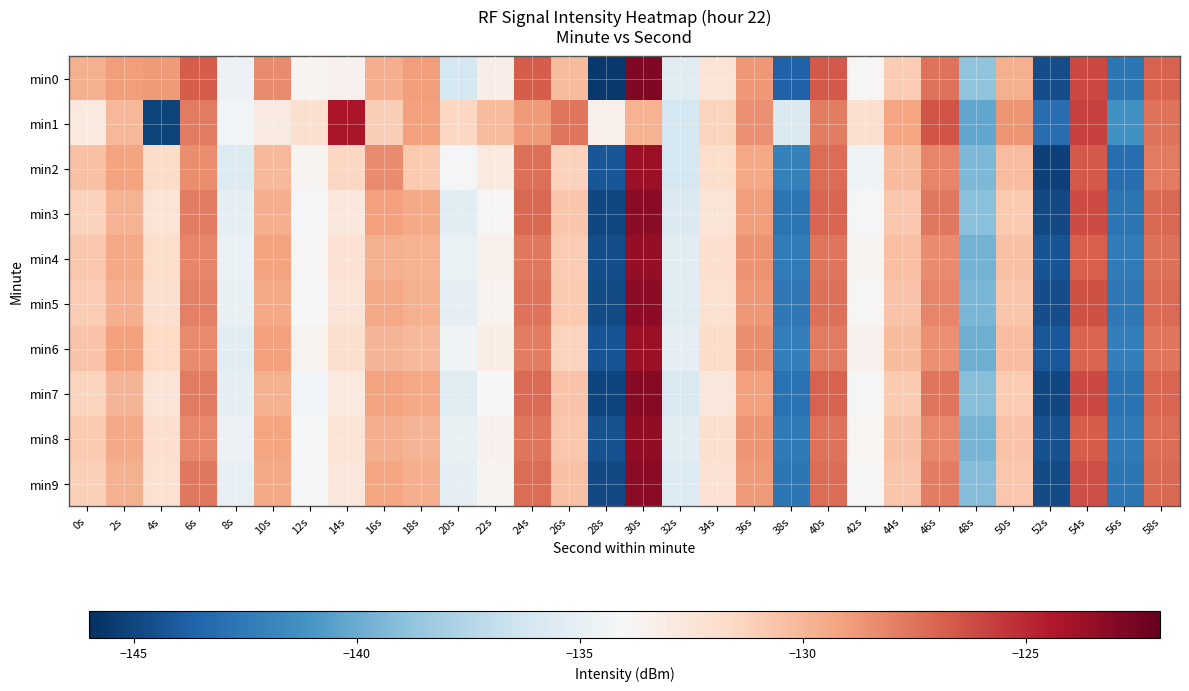

List the series in order of their peak value, highest first.

min0, min7, min3, min9, min5, min8, min4, min6, min2, min1